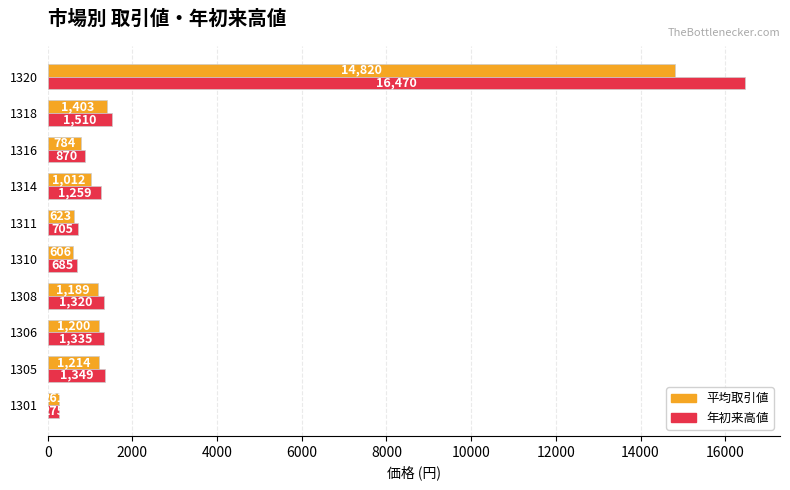

Count the number of categories in the chart.

10